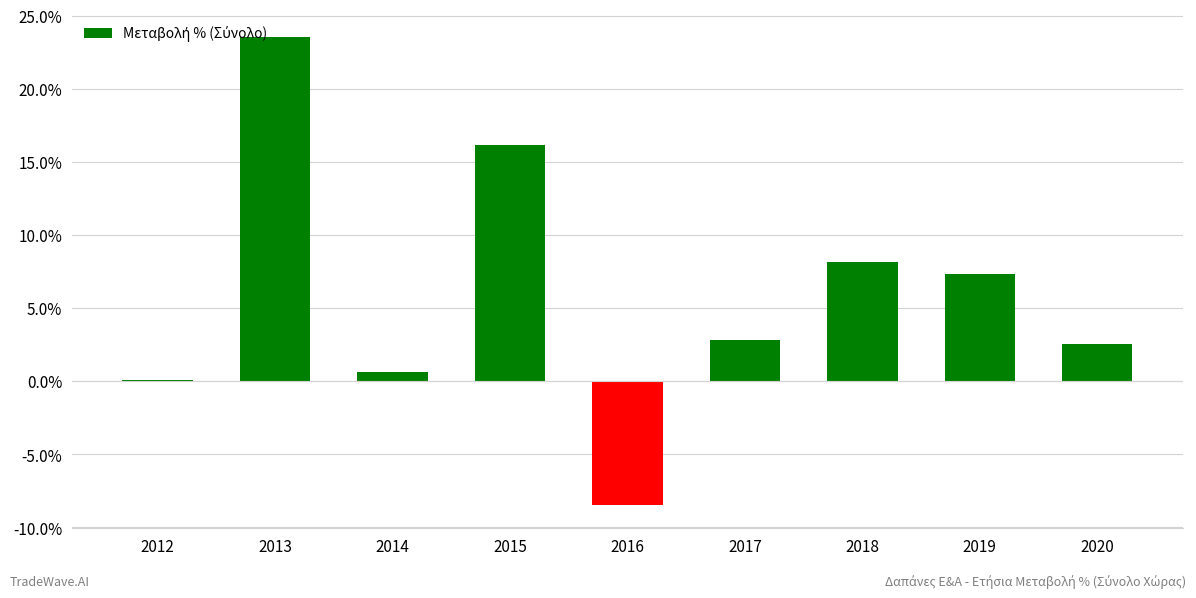

True or false: the data shows 23.6 at 2013.

True